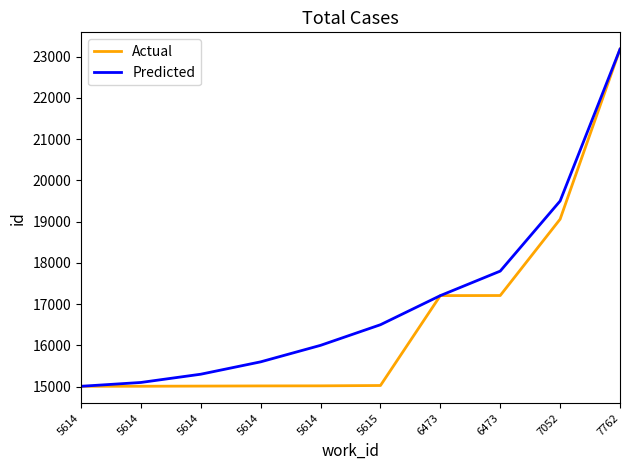

Rank the series at 5615 from highest to lowest value.

Predicted, Actual